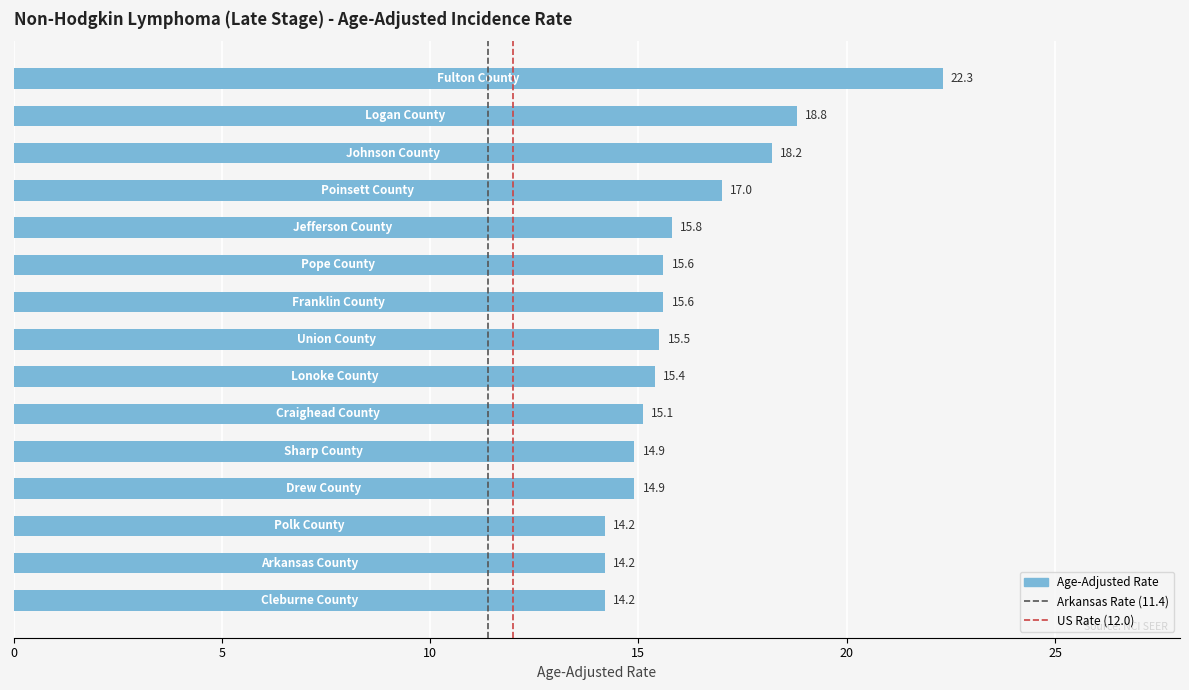

What is the average value?

16.1